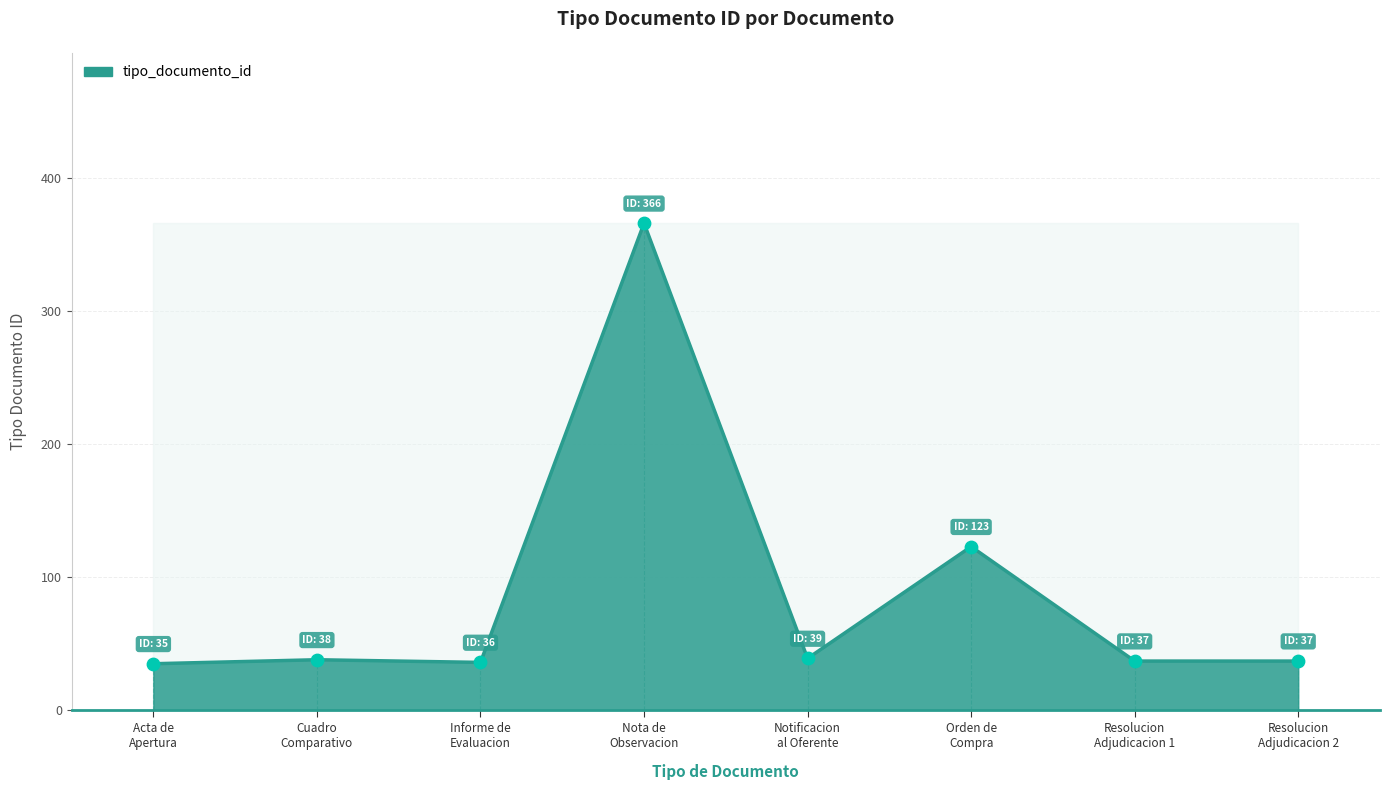

True or false: there are more than 0 points higher than both neighbors.

True